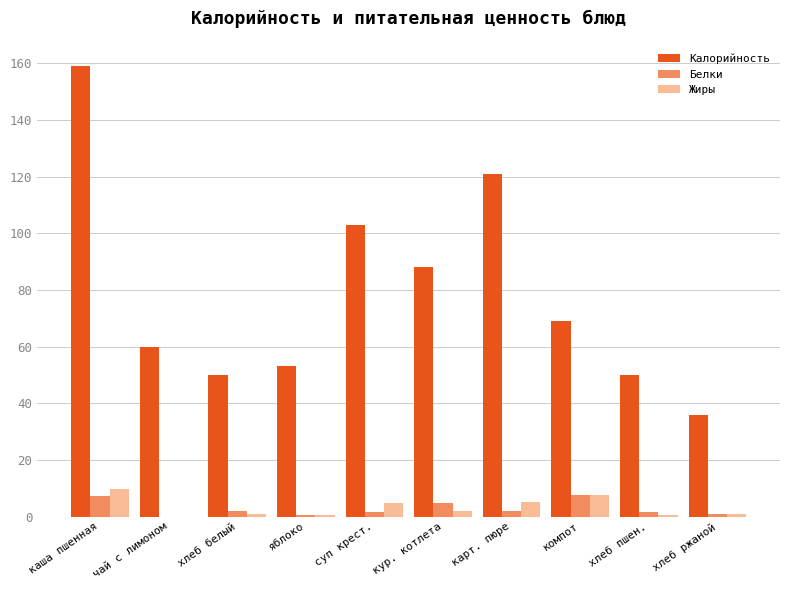

What is the difference between the Жиры values at яблоко and компот?

7.4